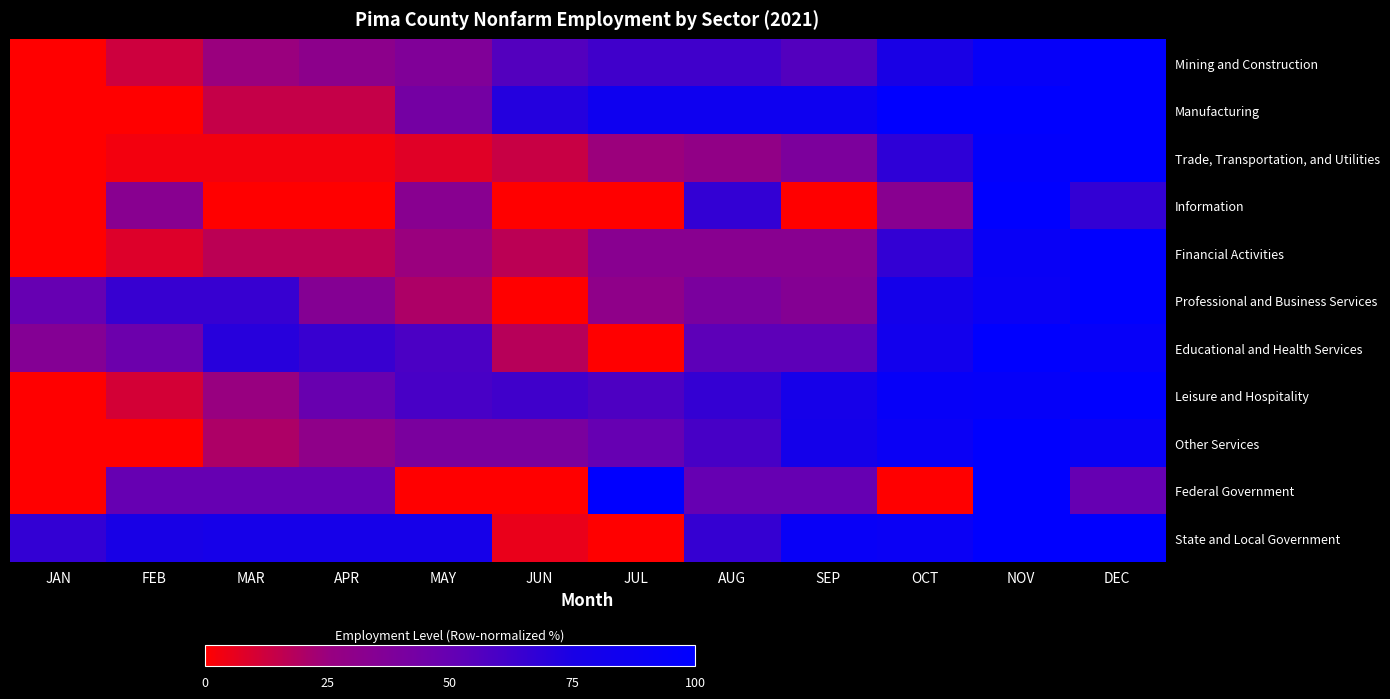

At how many categories does at least one series exceed 15?

12